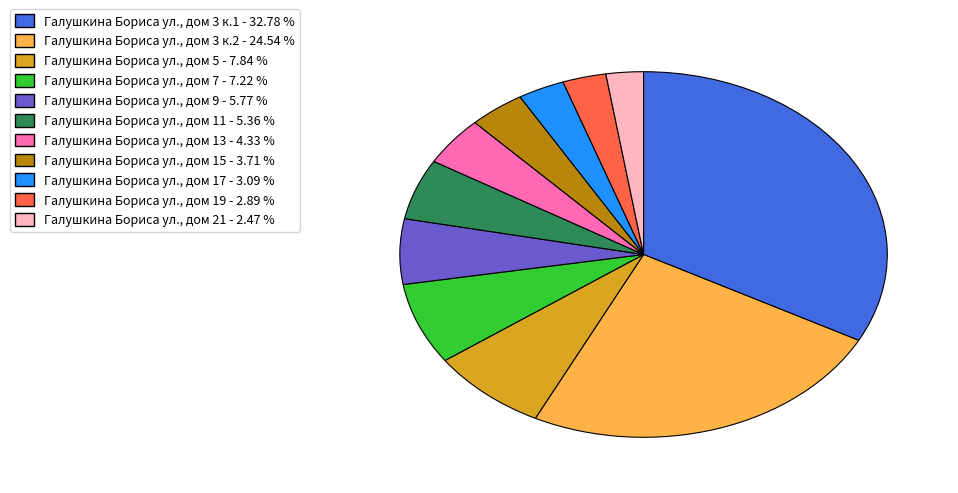

Is it true that Галушкина Бориса ул., дом 17 is 3% of the pie?

True